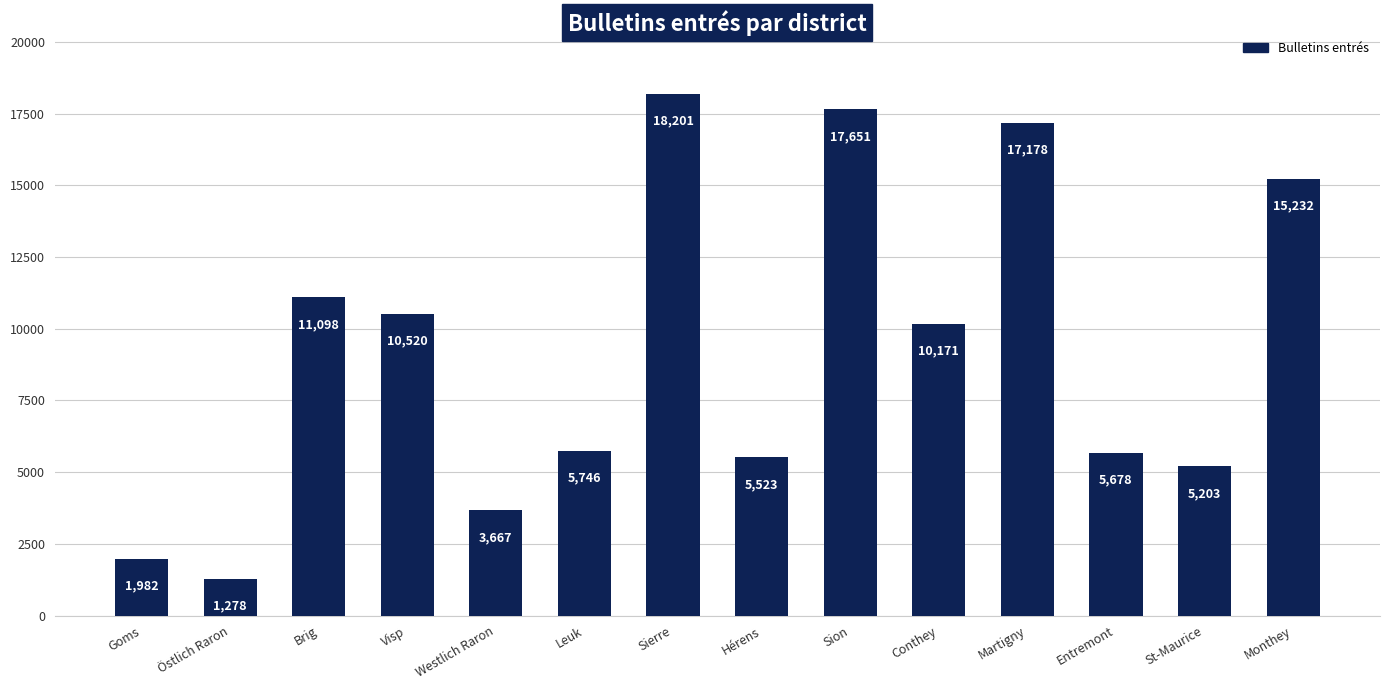

At which category does the chart reach its minimum across all series?

Östlich Raron